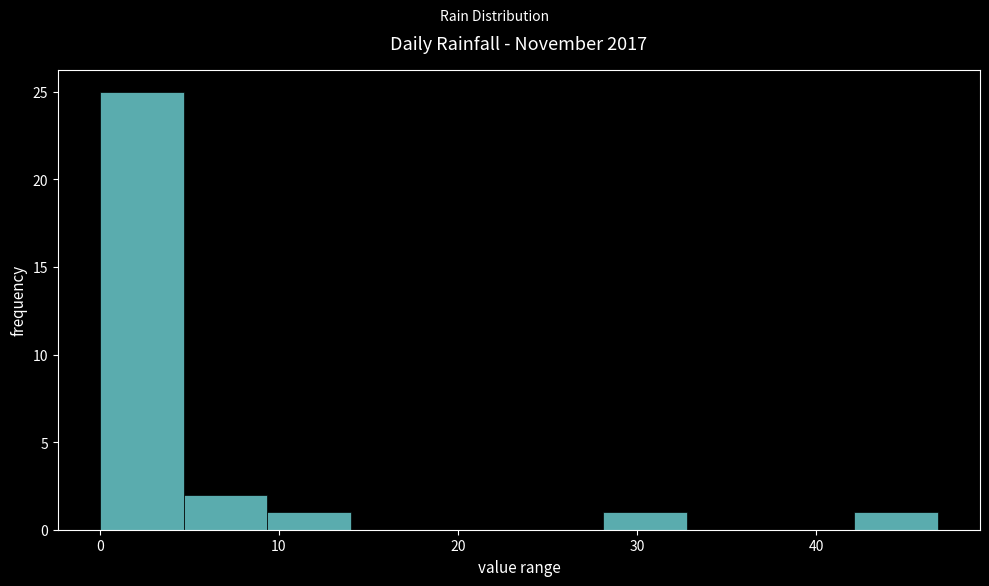

How tall is the bar that spans 28 to 33 on the x-axis? Neither the bar edges nor the heights are printed on the chart, so give them approximately, as read against the axes.

1